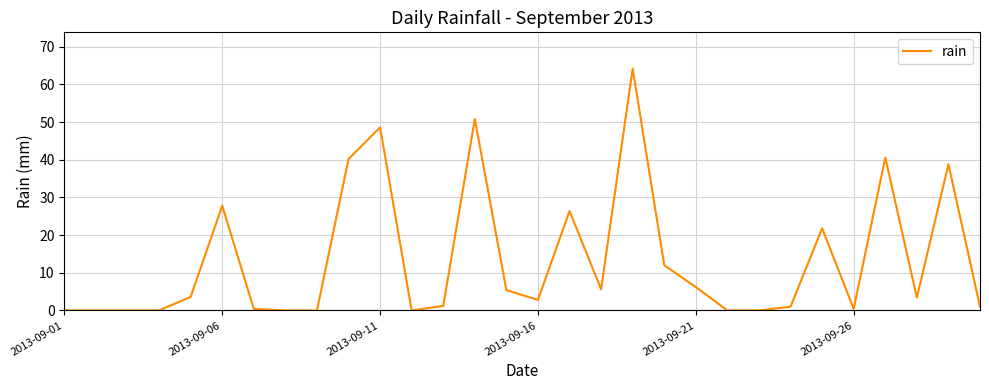

Does the chart have visible grid lines?

Yes